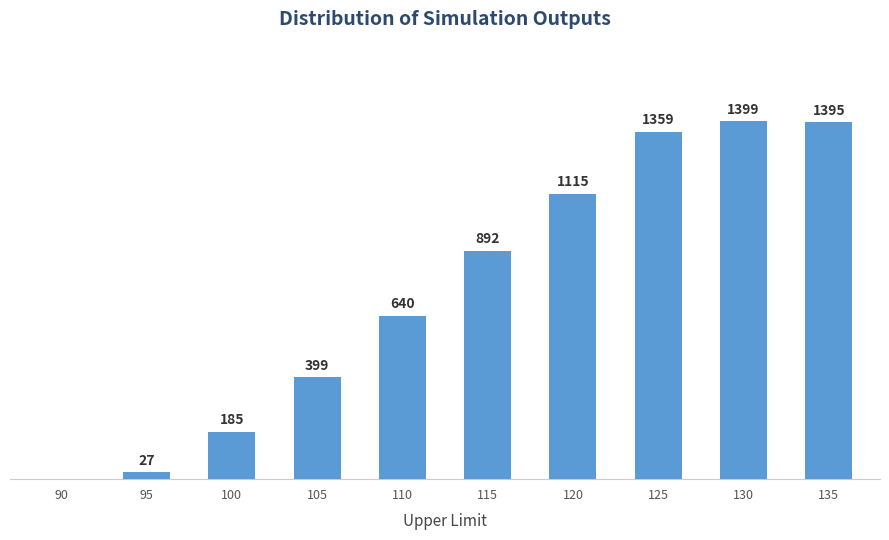

Are the bars horizontal?

No